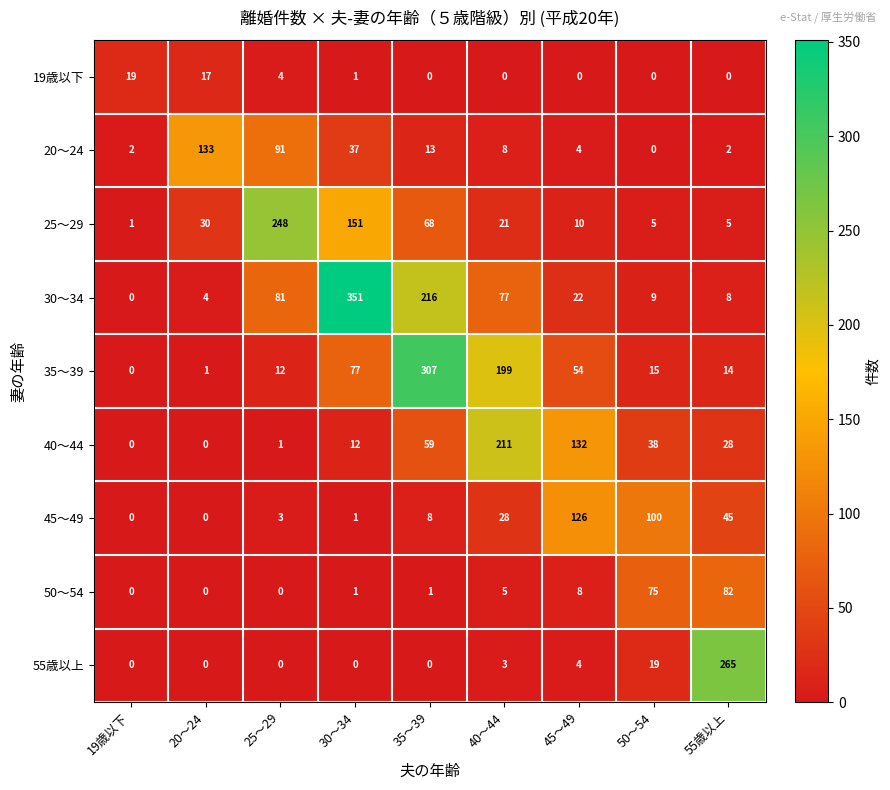

Rank the series by their maximum value, from highest to lowest.

30～34, 35～39, 55歳以上, 25～29, 40～44, 20～24, 45～49, 50～54, 19歳以下